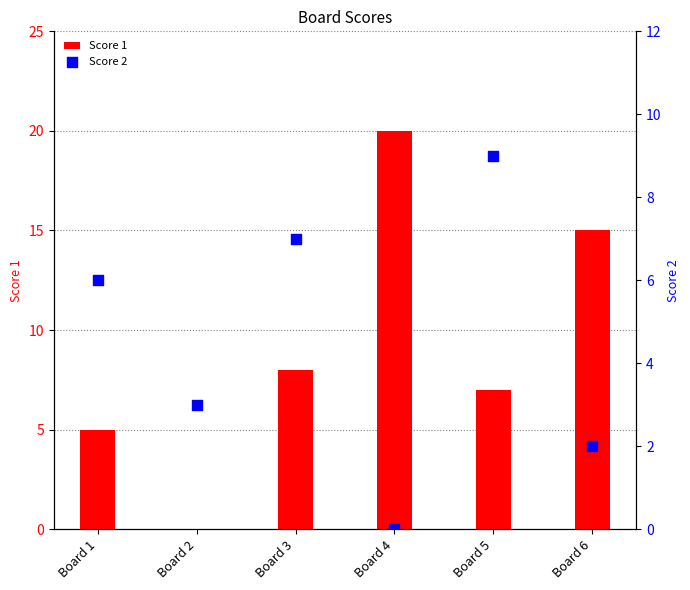

Is the value of Score 2 at Board 3 greater than the value of Score 1 at Board 4?

No